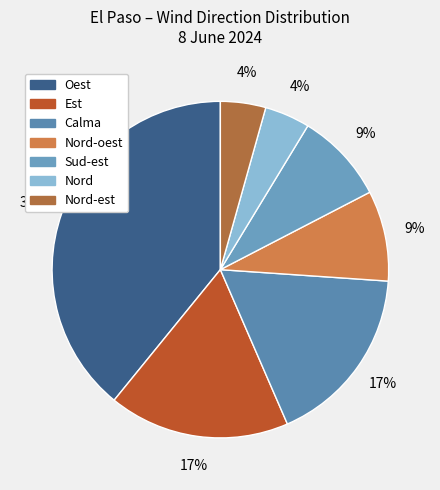

Count the number of slices in the pie.

7